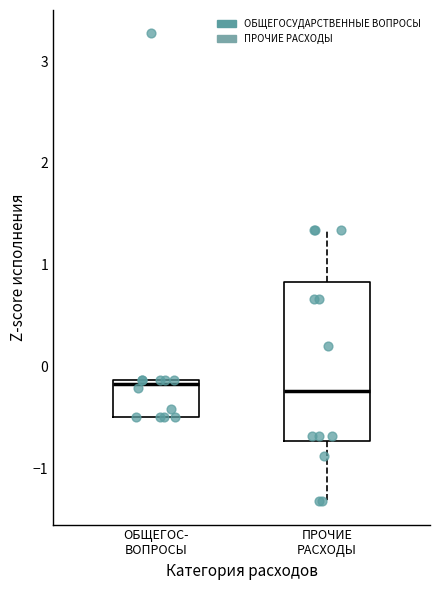

Reading left to right, transcribe this box plot: for each box, give where its median line is, the range the box spans, and where its two whiskers end, as read against the y-axis. The values are not printed on the chart, so give them approximately, as read against the axis.

ОБЩЕГОС- ВОПРОСЫ: median -0.2, box -0.5 to -0.1, whiskers -0.5 to -0.1
ПРОЧИЕ РАСХОДЫ: median -0.2, box -0.7 to 0.8, whiskers -1.3 to 1.3